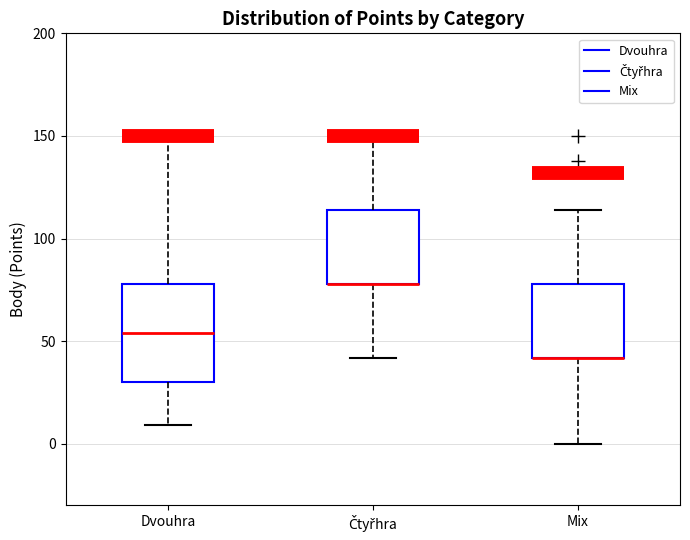

Where does the median line of the box for Dvouhra sit on the y-axis? The values are not printed on the chart, so give them approximately, as read against the axis.

55